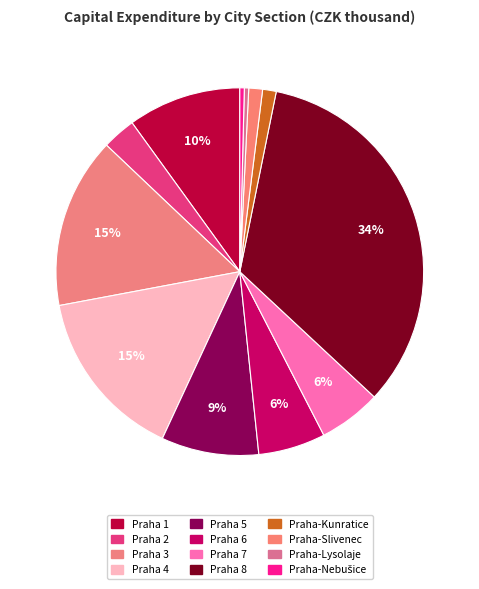

How much of the chart is everything except Praha-Lysolaje?

99.6%